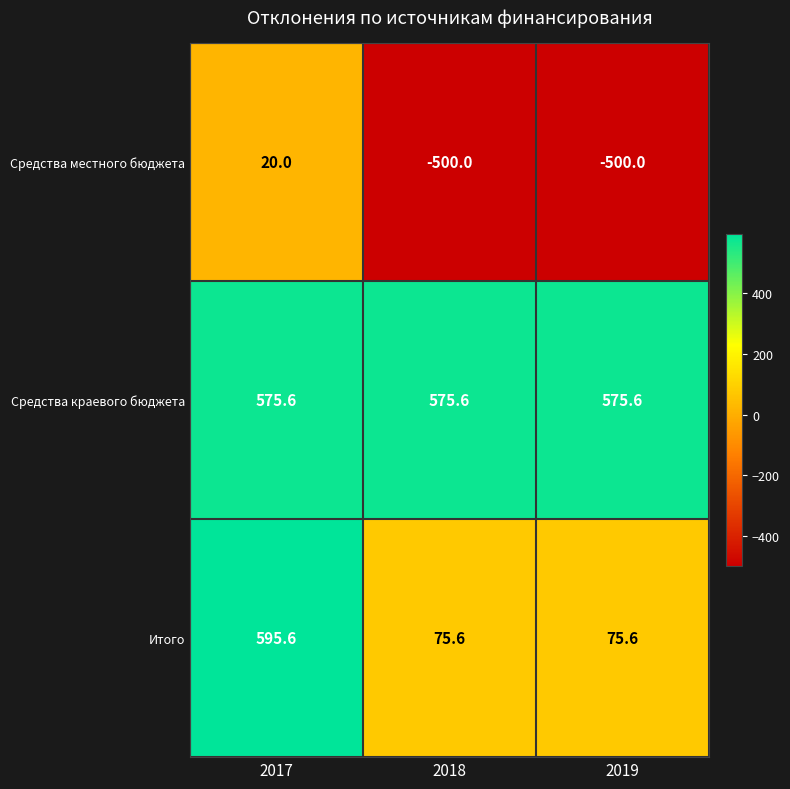

What is the difference between the highest and lowest values at 2017?

575.6